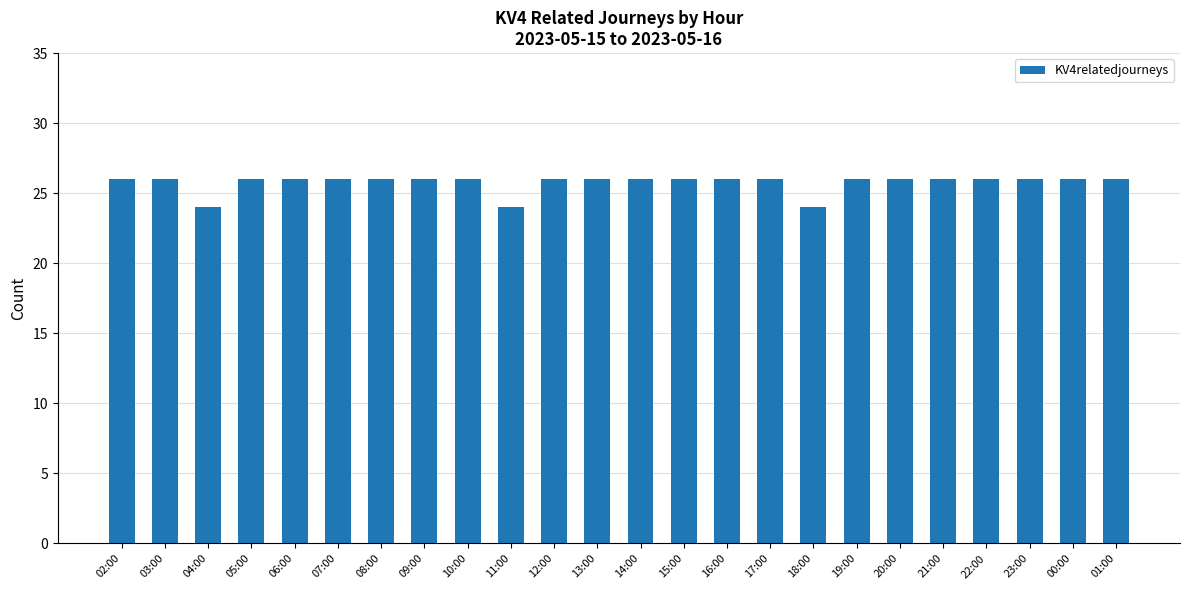

Reading left to right, extract all data points from this chart.

02:00=26	03:00=26	04:00=24	05:00=26	06:00=26	07:00=26	08:00=26	09:00=26	10:00=26	11:00=24	12:00=26	13:00=26	14:00=26	15:00=26	16:00=26	17:00=26	18:00=24	19:00=26	20:00=26	21:00=26	22:00=26	23:00=26	00:00=26	01:00=26